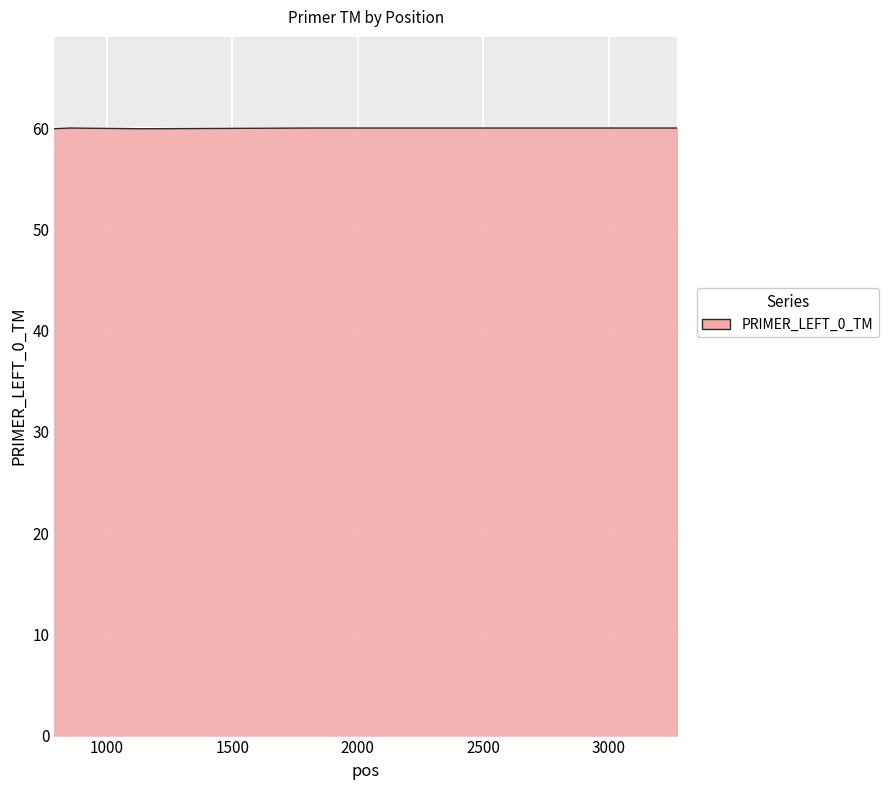

What is the minimum value shown in the chart?

60.0